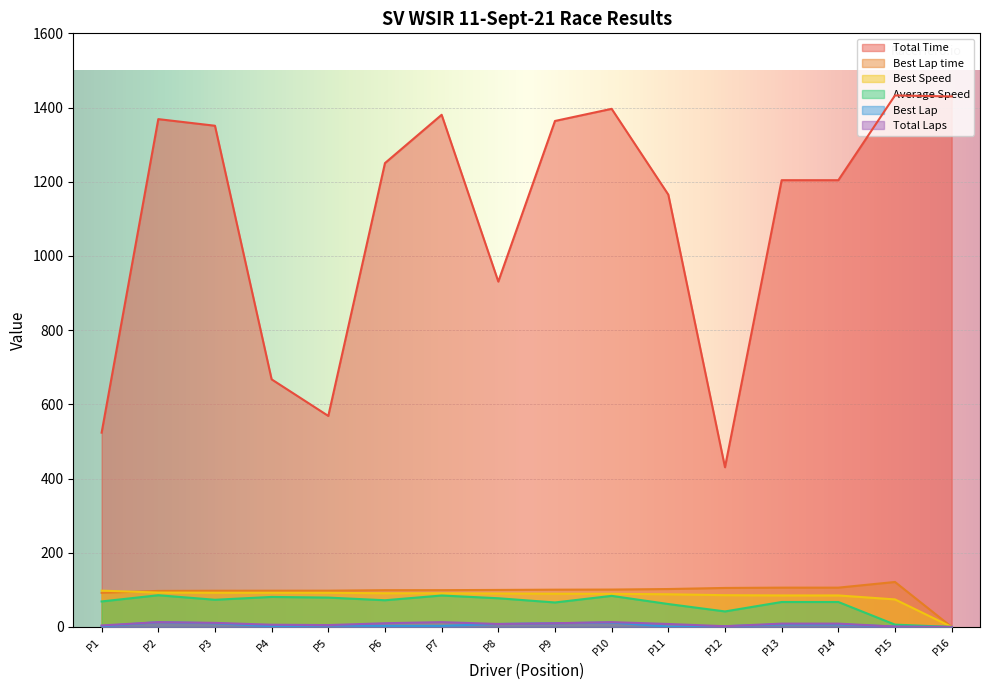

How many values in the Total Time series exceed 1250?

8